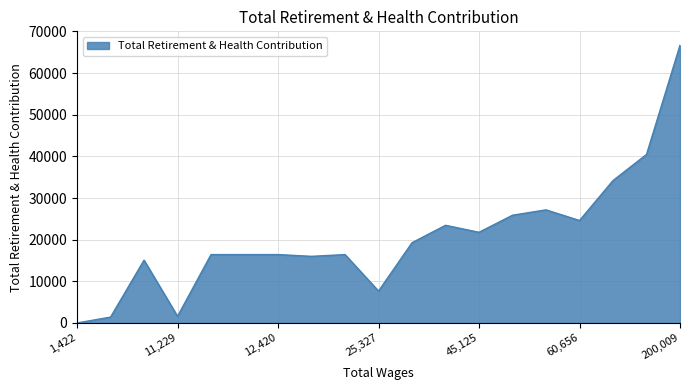

What is the greatest value displayed?

66677